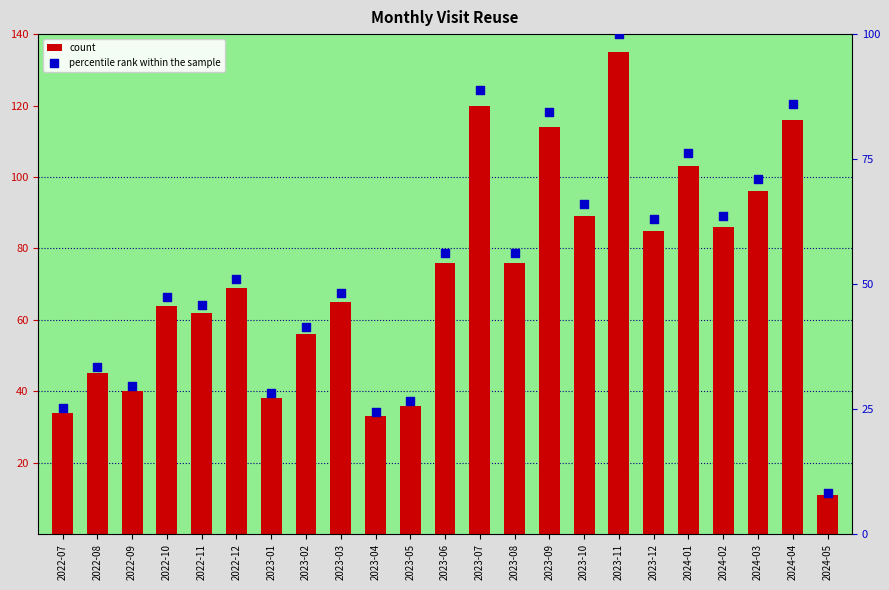

Which series reaches the maximum Y coordinate?

count